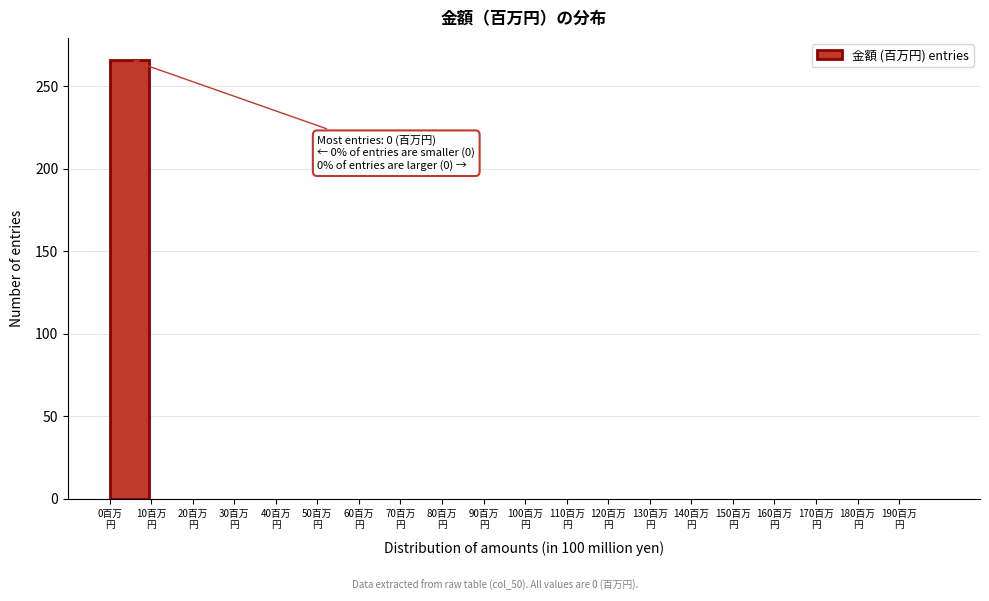

Which range on the x-axis has the tallest bar?

0 to 10